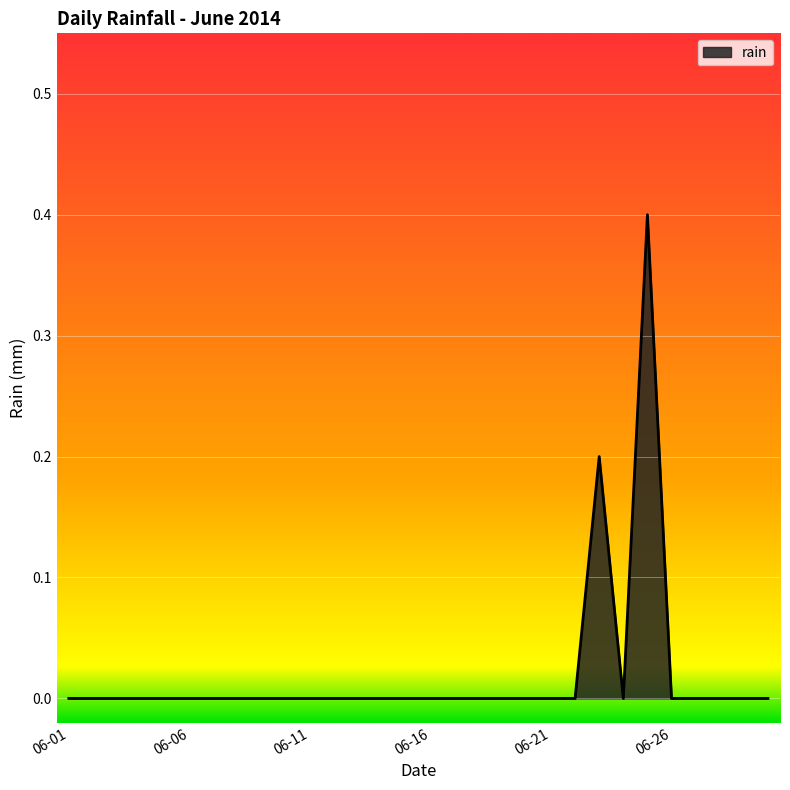

What is the greatest value displayed?

0.4